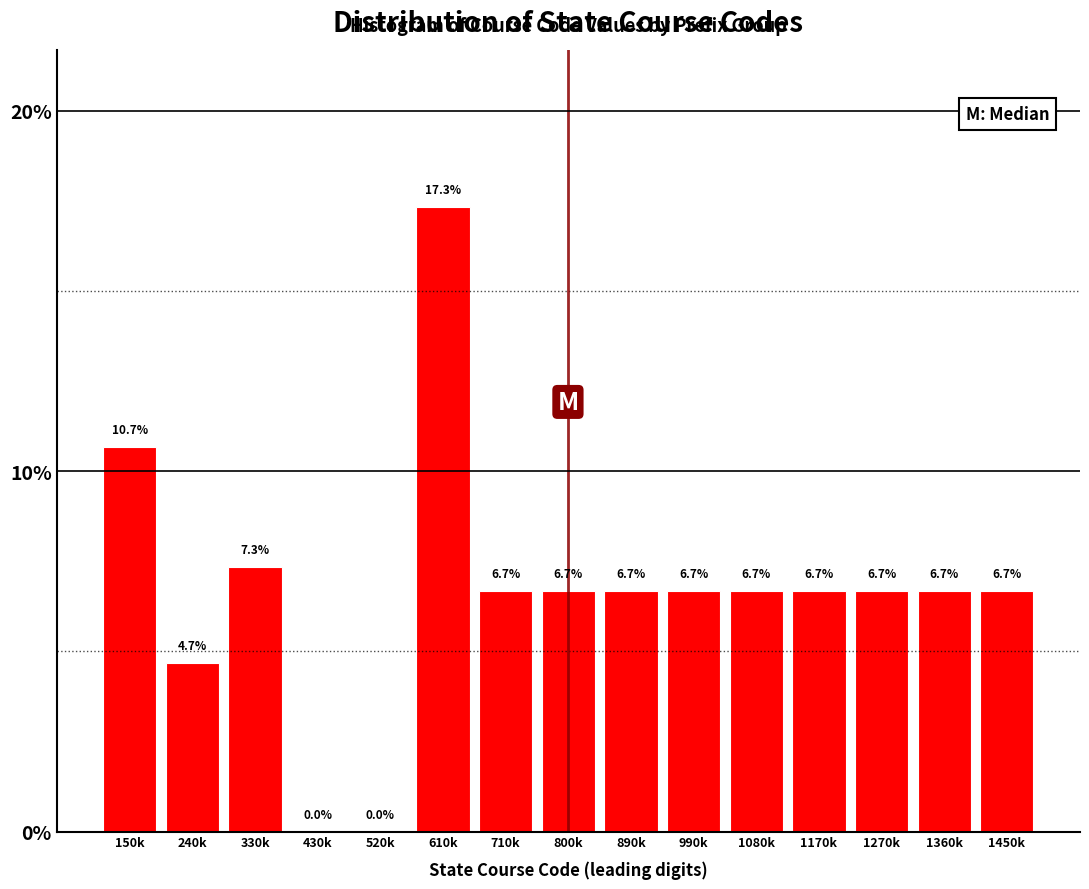

Reading left to right, transcribe all the data shown in this chart.

150k=10.7	240k=4.7	330k=7.3	430k=0.0	520k=0.0	610k=17.3	710k=6.7	800k=6.7	890k=6.7	990k=6.7	1080k=6.7	1170k=6.7	1270k=6.7	1360k=6.7	1450k=6.7